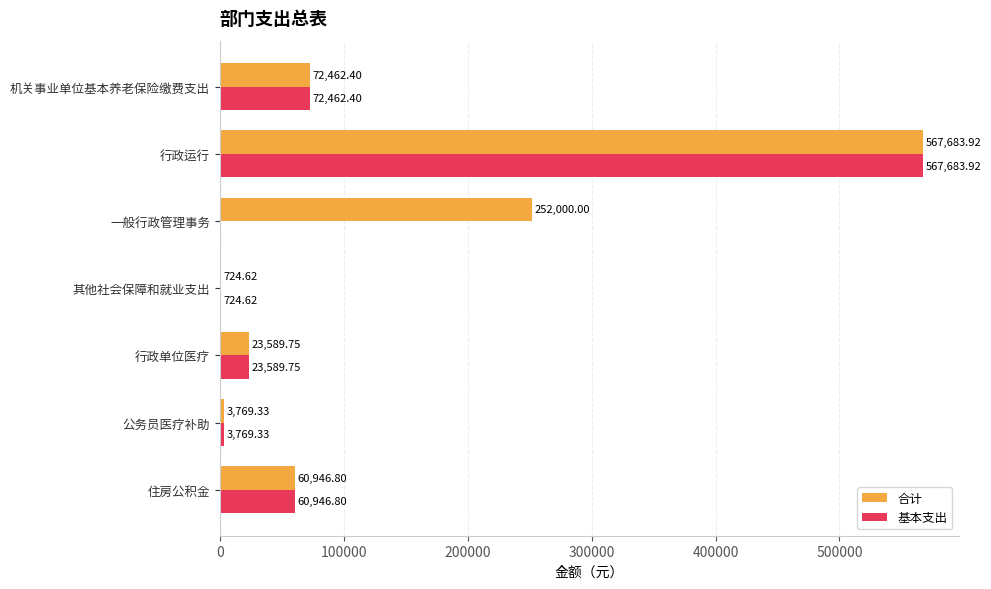

At which label is 基本支出 closest to 283841?

机关事业单位基本养老保险缴费支出